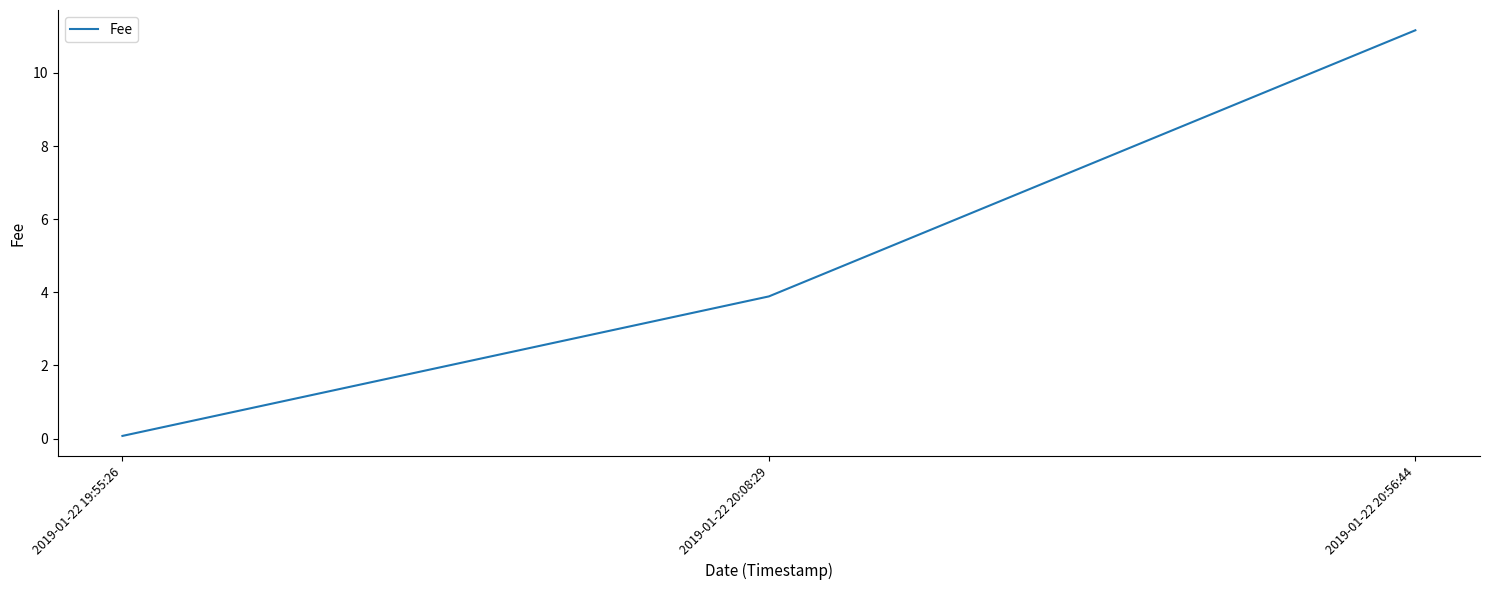

What is the greatest value displayed?

11.2